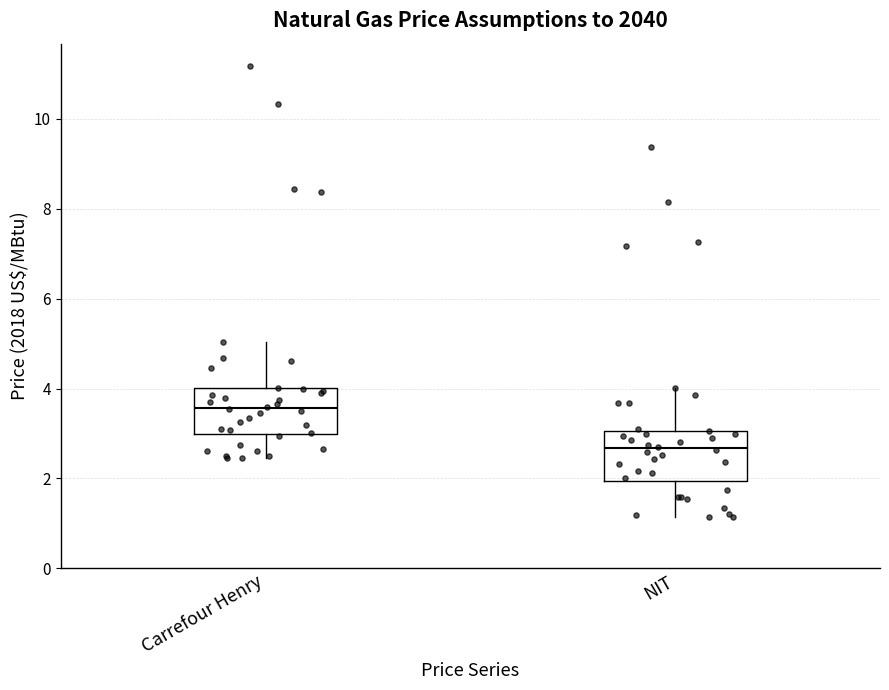

Reading left to right, transcribe this box plot: for each box, give where its median line is, the range the box spans, and where its two whiskers end, as read against the y-axis. The values are not printed on the chart, so give them approximately, as read against the axis.

Carrefour Henry: median 3.6, box 3.0 to 4.0, whiskers 2.4 to 5.0
NIT: median 2.6, box 2.0 to 3.0, whiskers 1.2 to 4.0